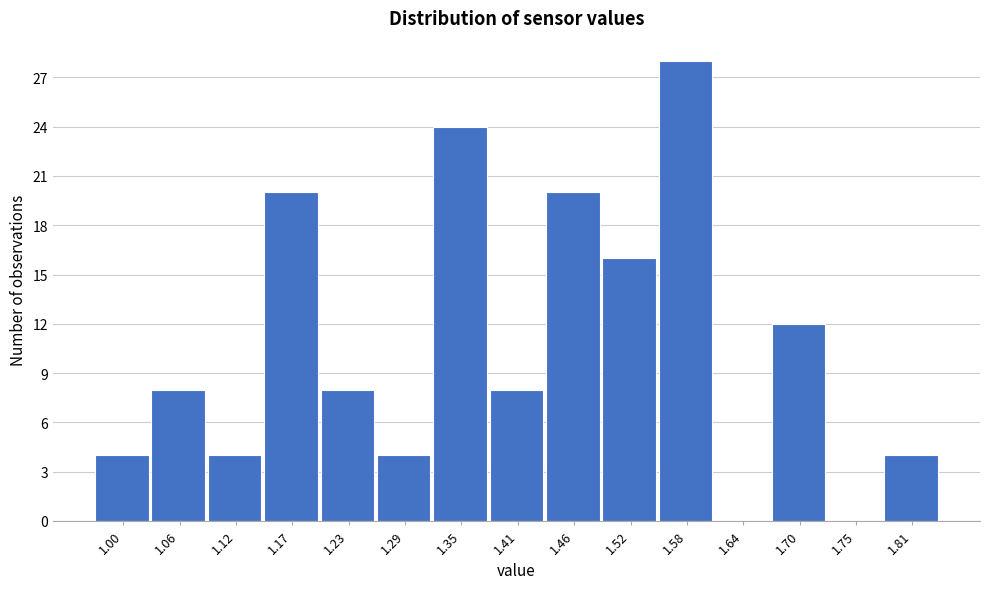

Reading right to left, transcribe all the data shown in this chart.

1.81=4	1.75=0	1.70=12	1.64=0	1.58=28	1.52=16	1.46=20	1.41=8	1.35=24	1.29=4	1.23=8	1.17=20	1.12=4	1.06=8	1.00=4